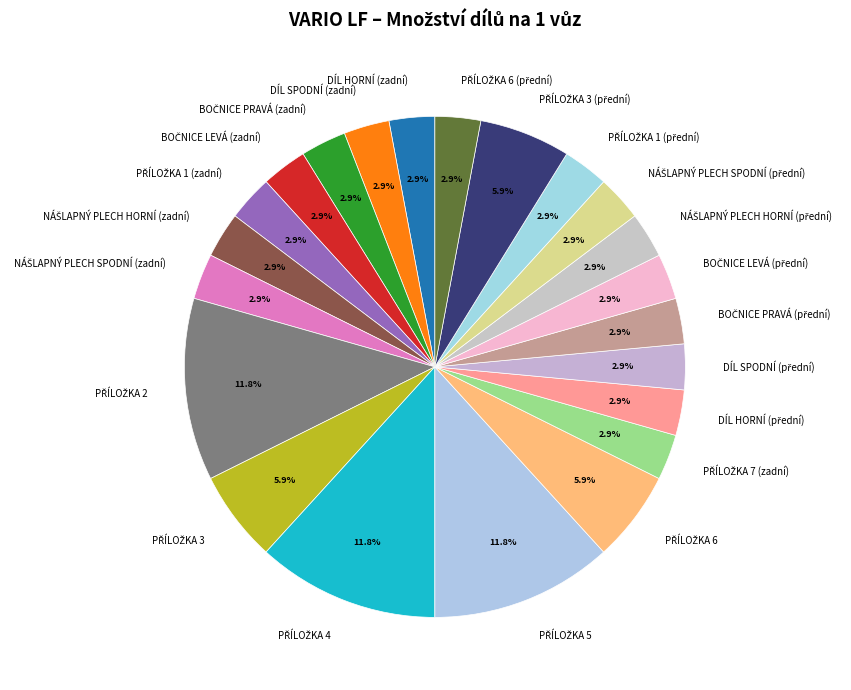

Is there any slice that represents more than half of the pie?

No